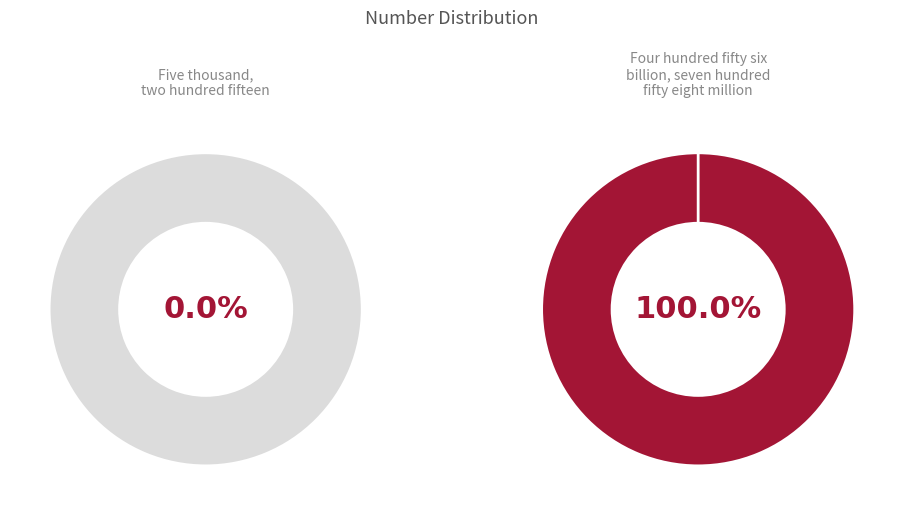

To the nearest percent, what is the combined percentage of Four hundred fifty six billion, seven hundred fifty eight million and Five thousand, two hundred fifteen?

100%